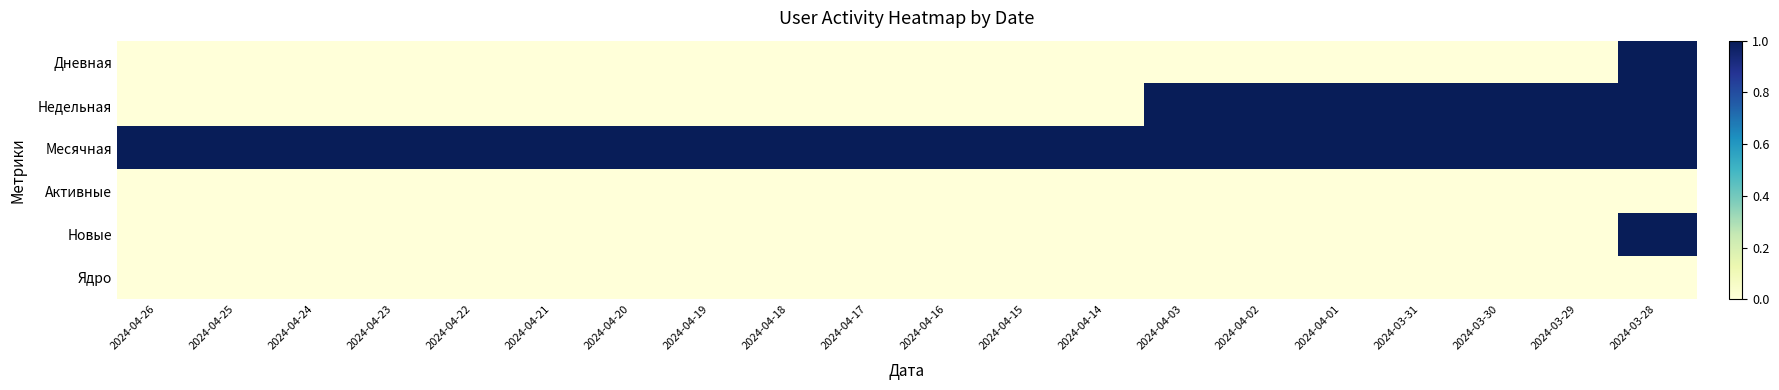

Which series has the widest spread of values?

Дневная